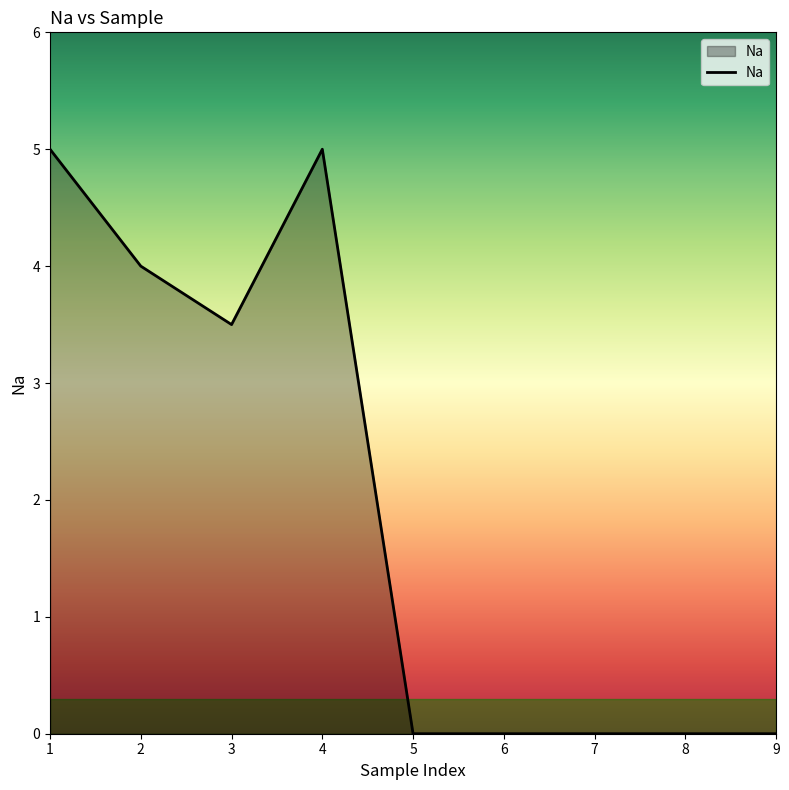

What is the change in value from 1 to 5?

-5.0